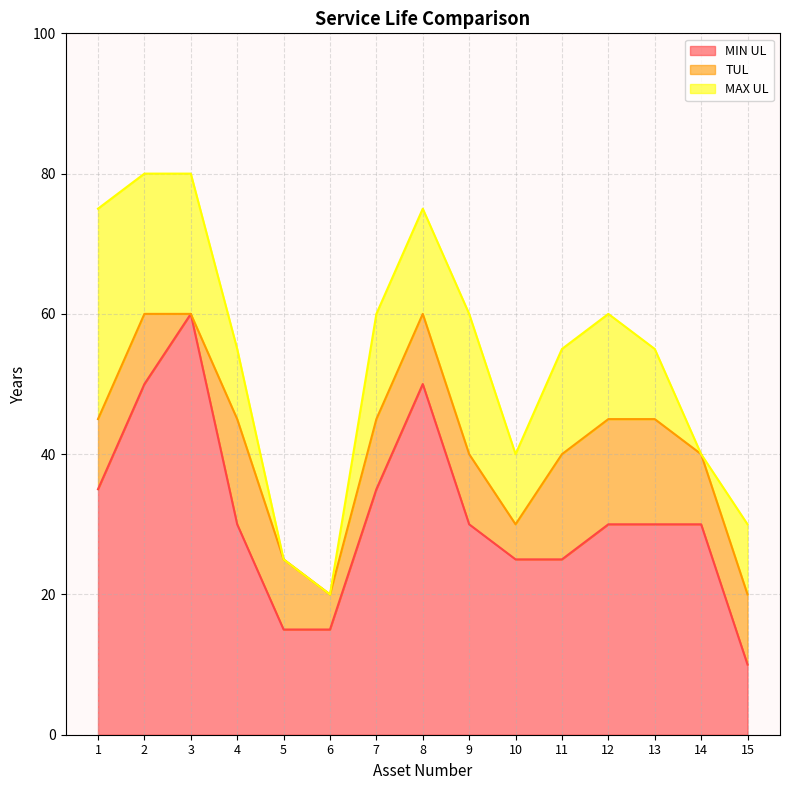

True or false: MAX UL has a value of 26 at 11.

False